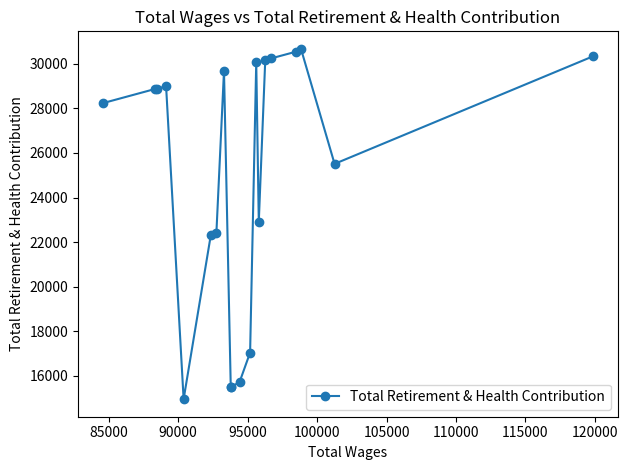

How many points are higher than both their immediate neighbors (excluding endpoints)?

4